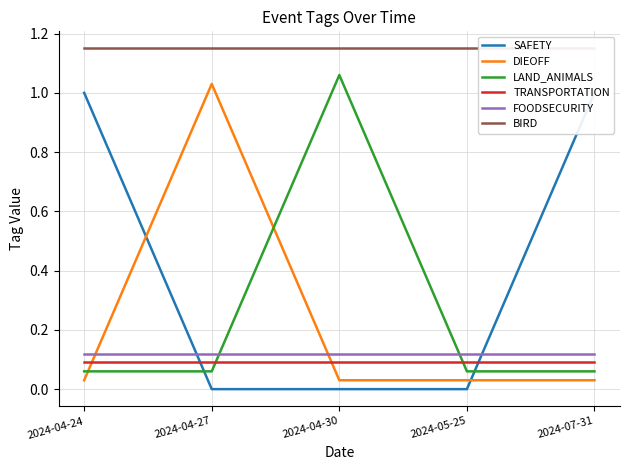

Between which two adjacent categories do FOODSECURITY and SAFETY first intersect?

2024-04-24 and 2024-04-27